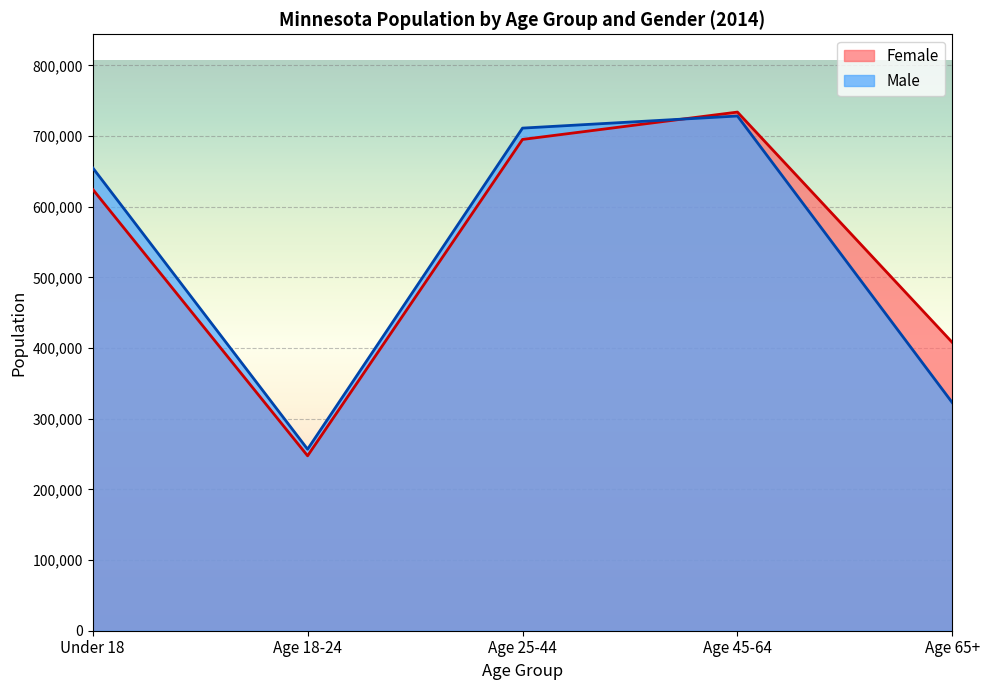

Which category has the highest value in the Male series?

Age 45-64